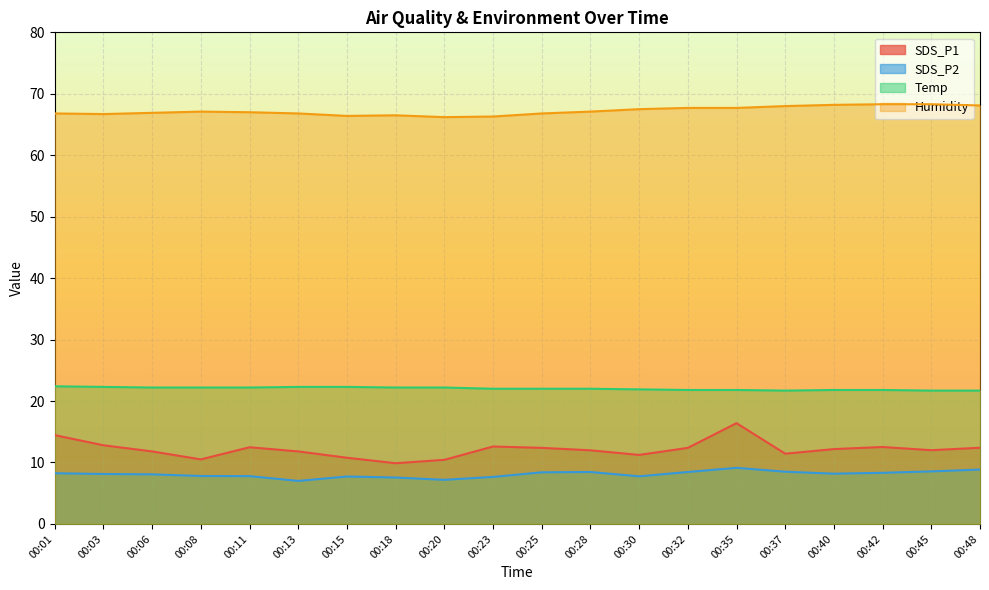

Is the value of SDS_P2 at 00:32 greater than the value of Humidity at 00:20?

No